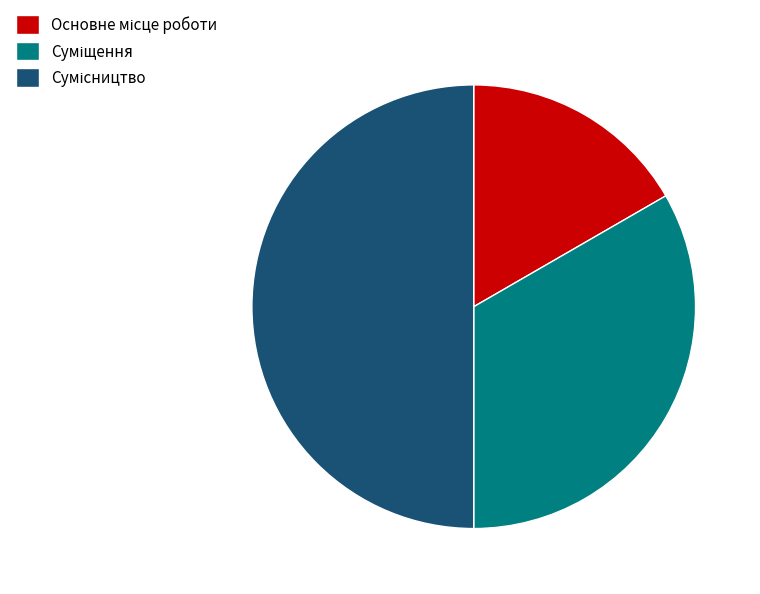

What is the largest slice in the pie chart?

Сумісництво